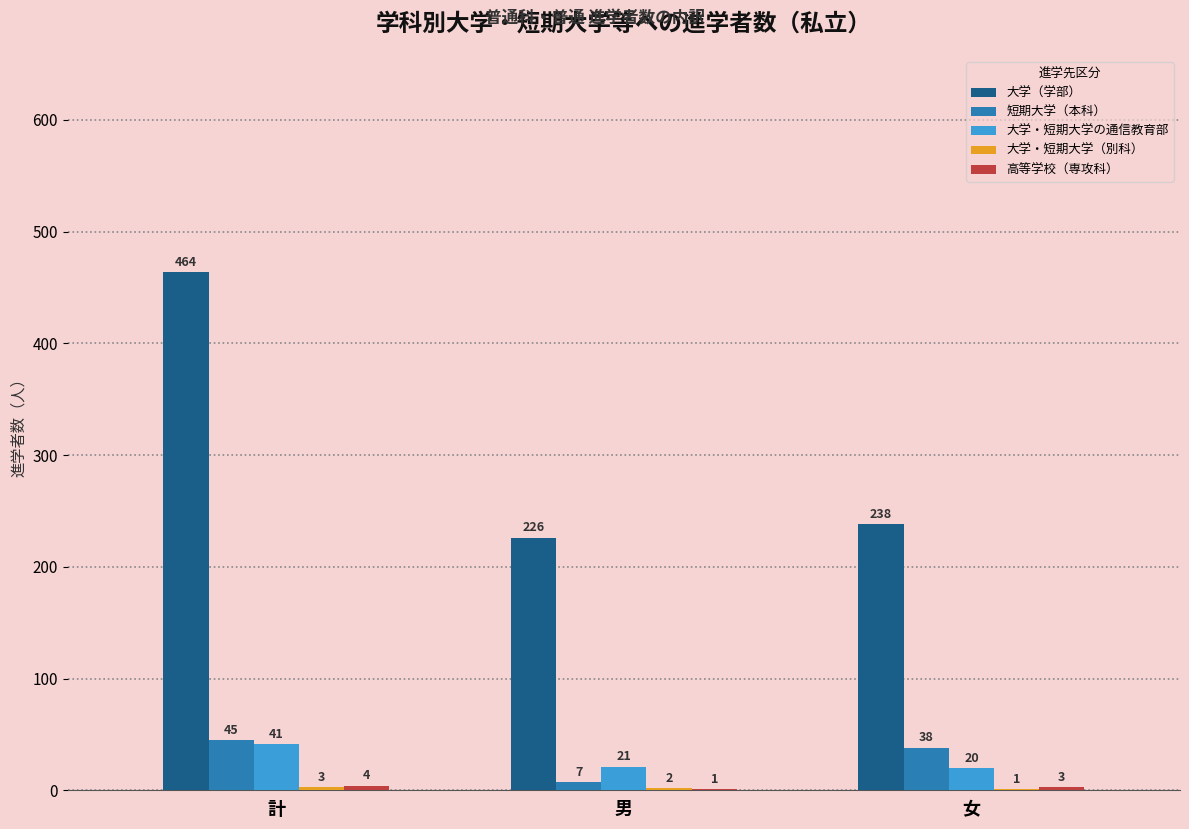

At which label does 大学・短期大学の通信教育部 reach its peak?

計